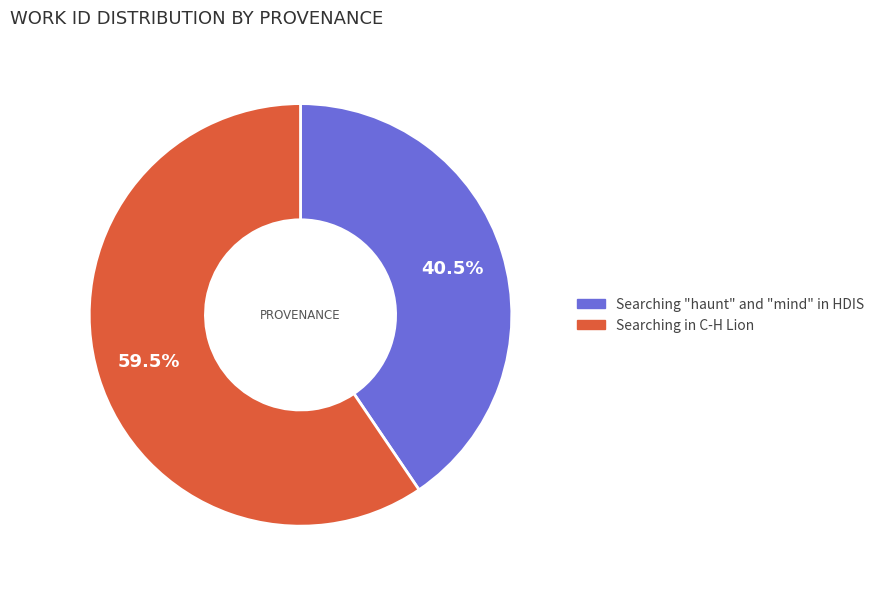

To the nearest percent, what is the difference between the largest and smallest slice percentages?

19%